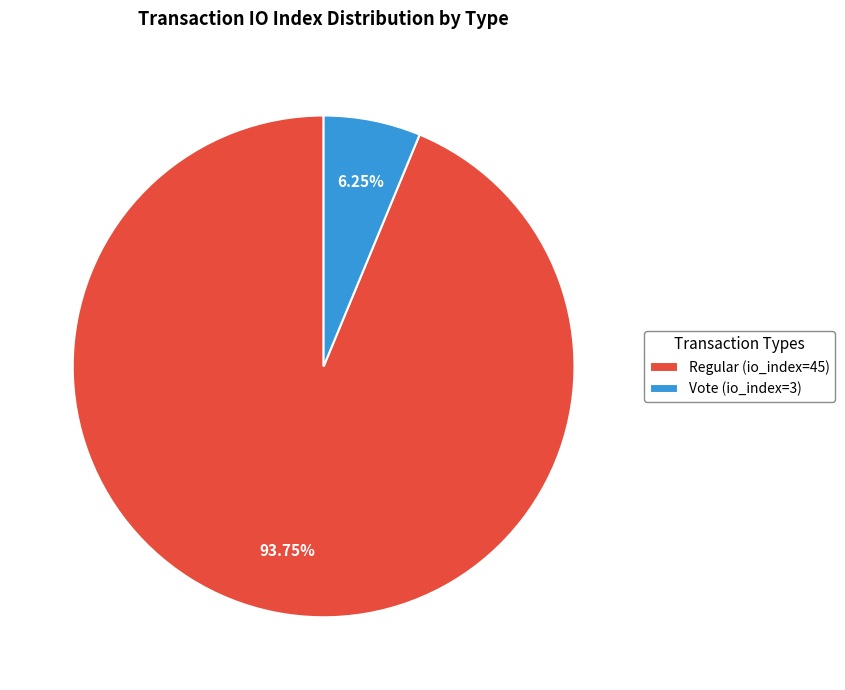

Is there any slice that represents more than half of the pie?

Yes